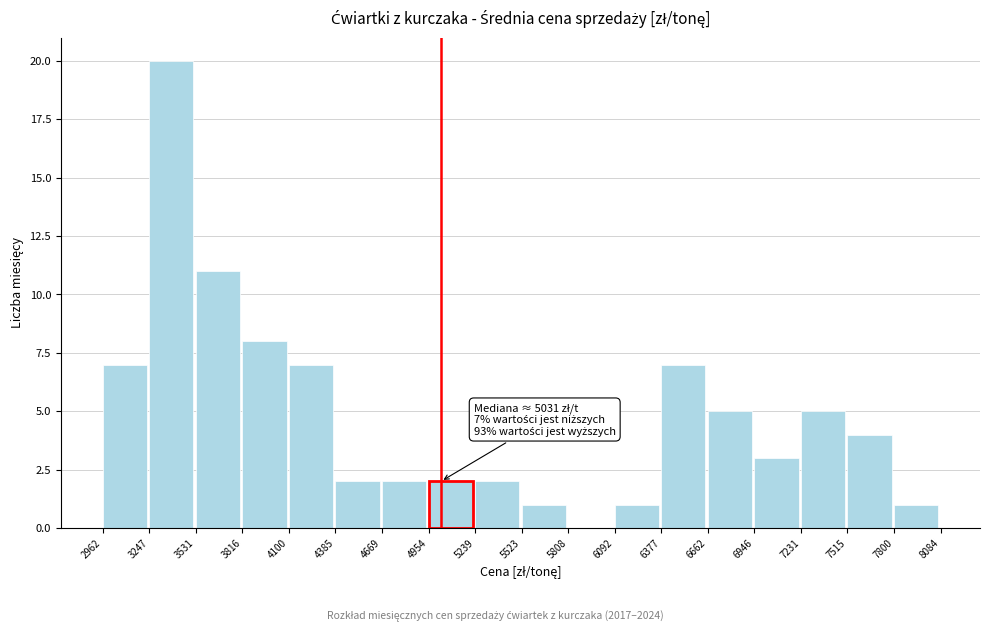

Which range on the x-axis has the tallest bar?

3247 to 3531